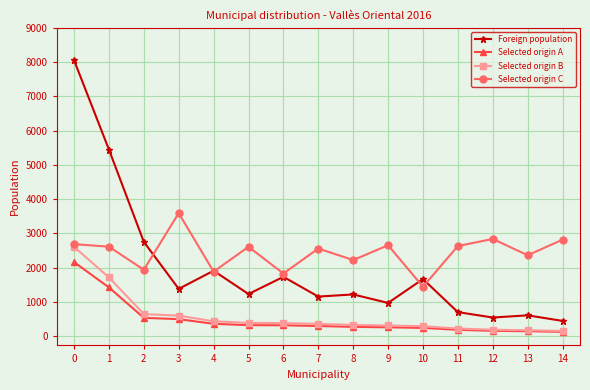

Which series has the largest total across all categories?

Selected origin C